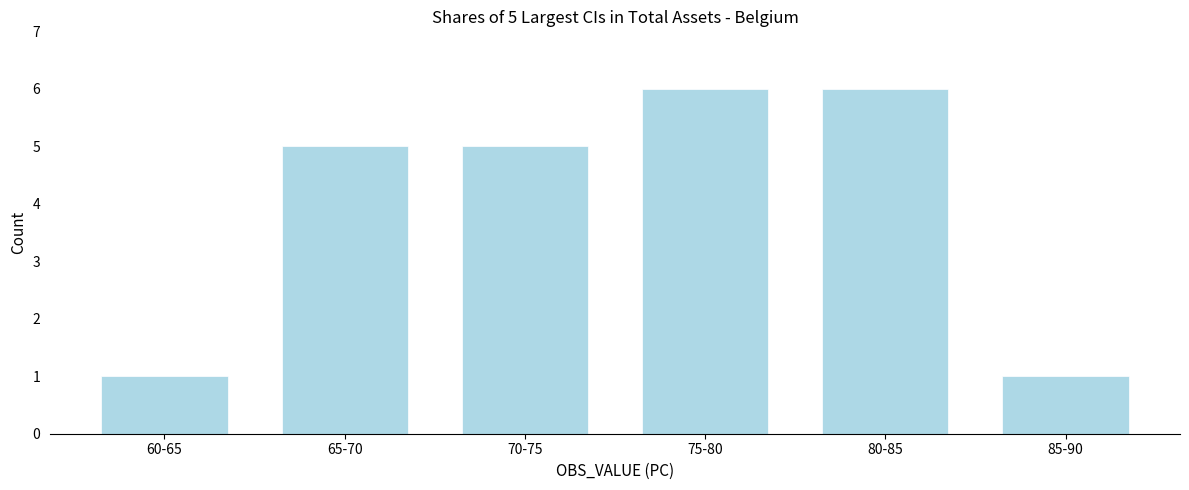

Reading left to right, list all the values displayed in this chart.

60-65=1	65-70=5	70-75=5	75-80=6	80-85=6	85-90=1